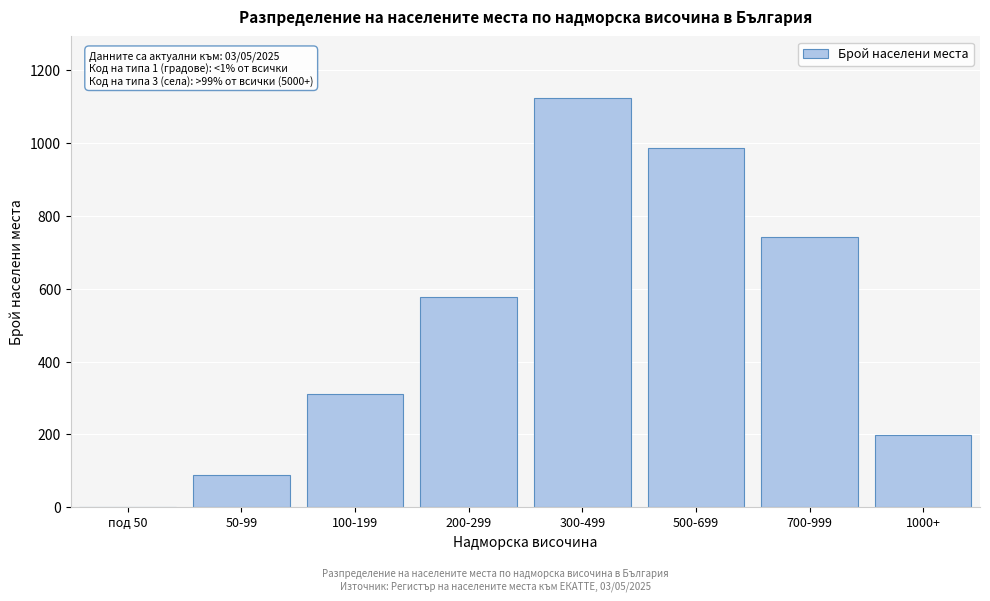

Reading right to left, what are all the values shown in this chart?

1000+=198	700-999=743	500-699=987	300-499=1124	200-299=578	100-199=312	50-99=89	под 50=0